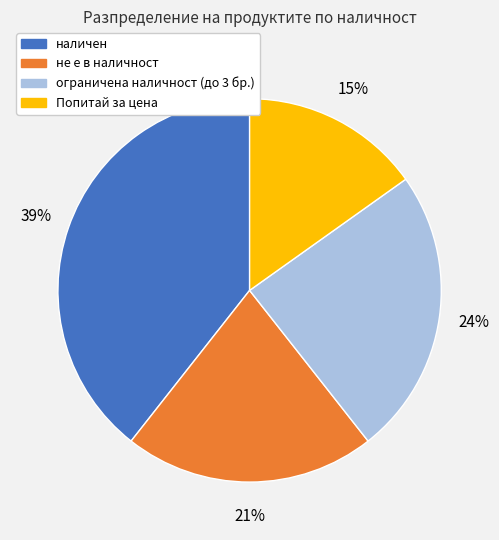

Which category has the biggest portion of the pie?

наличен